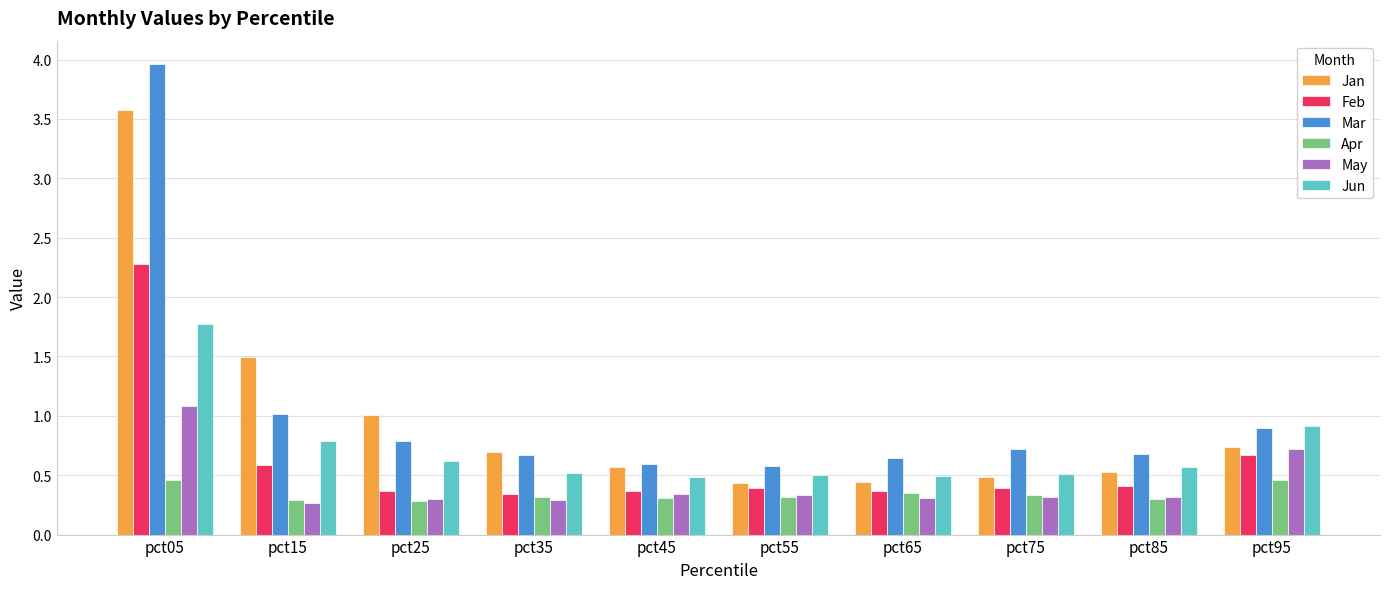

What is the average value of the Jun series?

0.7